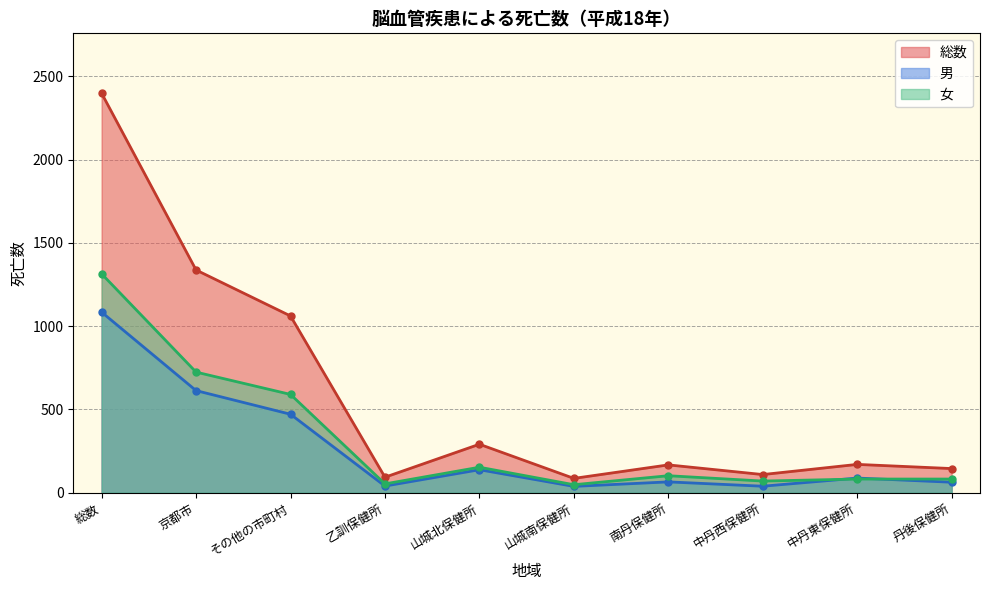

Reading left to right, what are all the values shown in this chart?

総数: 総数=2398	京都市=1337	その他の市町村=1061	乙訓保健所=93	山城北保健所=291	山城南保健所=86	南丹保健所=167	中丹西保健所=109	中丹東保健所=170	丹後保健所=145
男: 総数=1084	京都市=613	その他の市町村=471	乙訓保健所=40	山城北保健所=138	山城南保健所=38	南丹保健所=65	中丹西保健所=39	中丹東保健所=88	丹後保健所=63
女: 総数=1314	京都市=724	その他の市町村=590	乙訓保健所=53	山城北保健所=153	山城南保健所=48	南丹保健所=102	中丹西保健所=70	中丹東保健所=82	丹後保健所=82